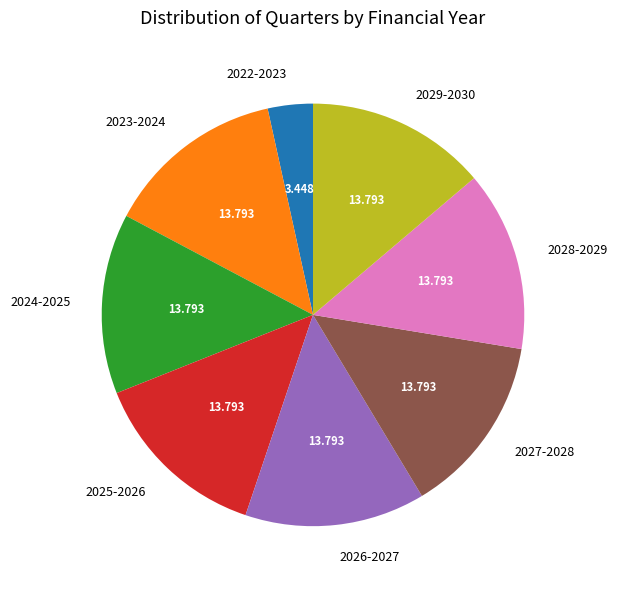

Is there any slice that represents more than half of the pie?

No